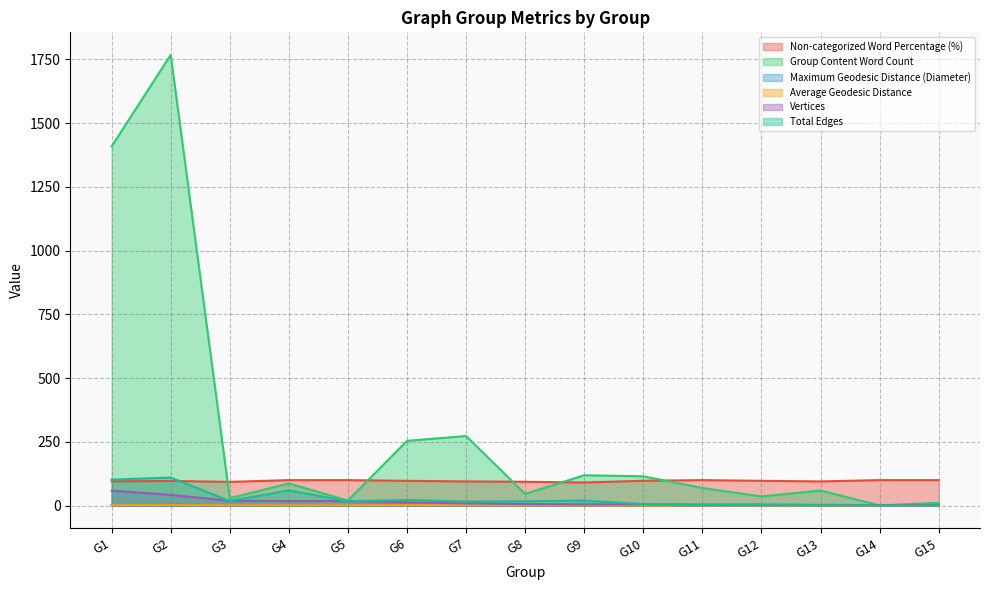

What value does the Vertices series have at G7?

9.0